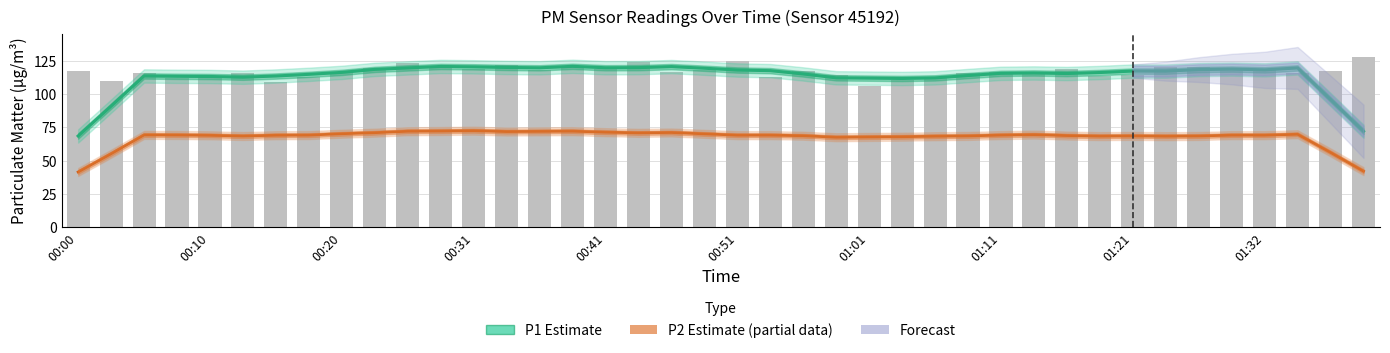

Does the chart contain stacked bars?

No